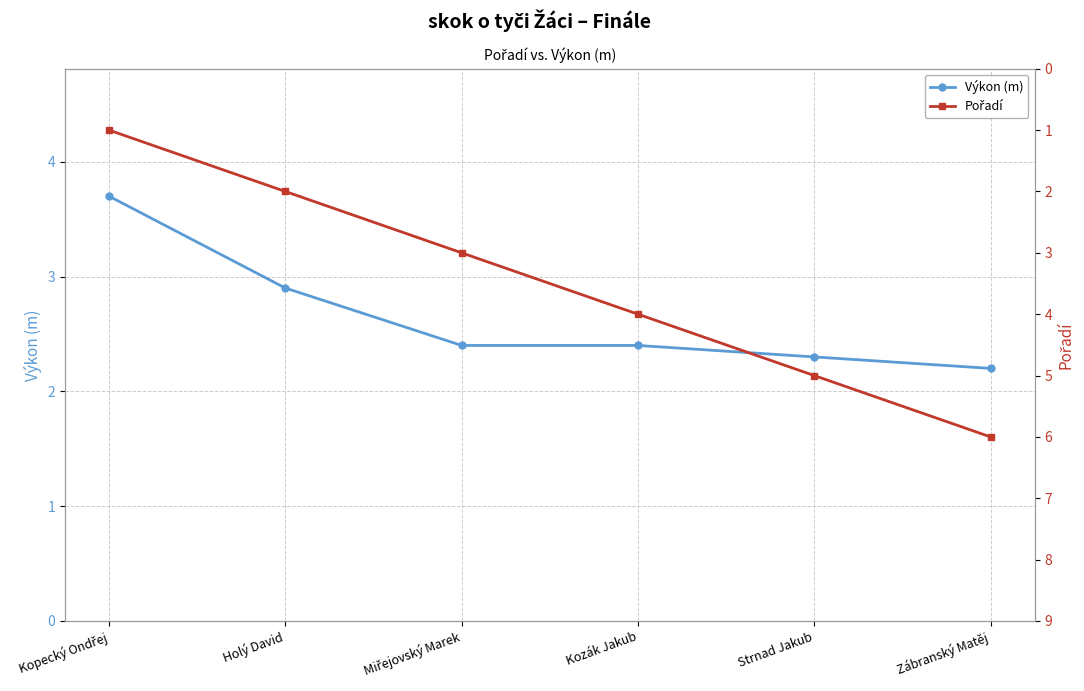

True or false: Výkon (m) has a value of 3.5 at Strnad Jakub.

False